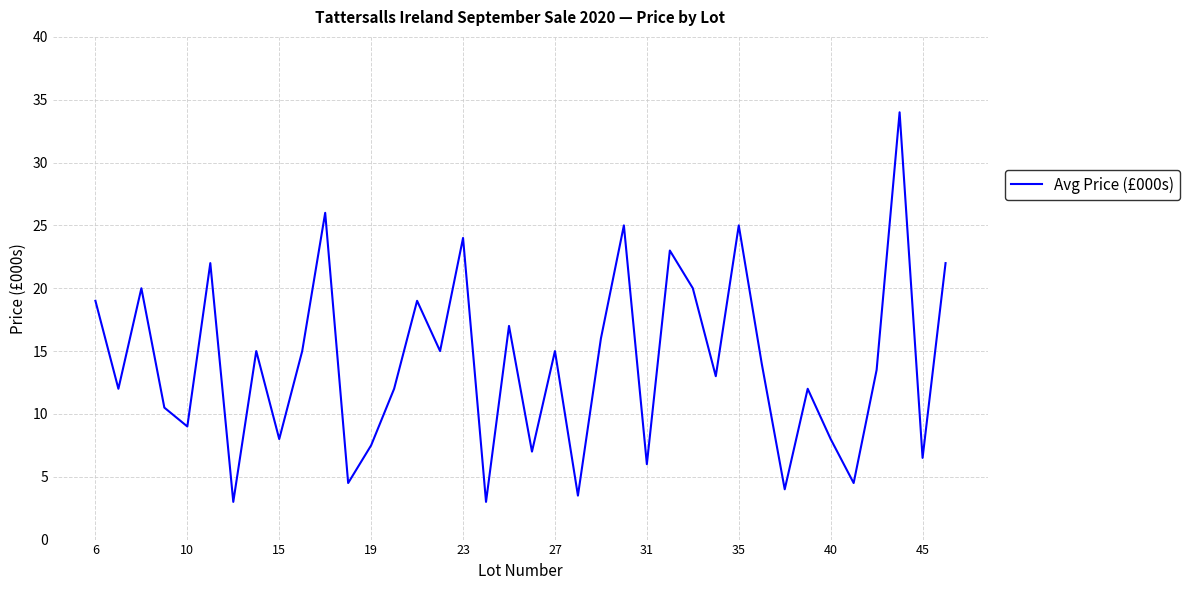

What is the greatest value displayed?

34.0